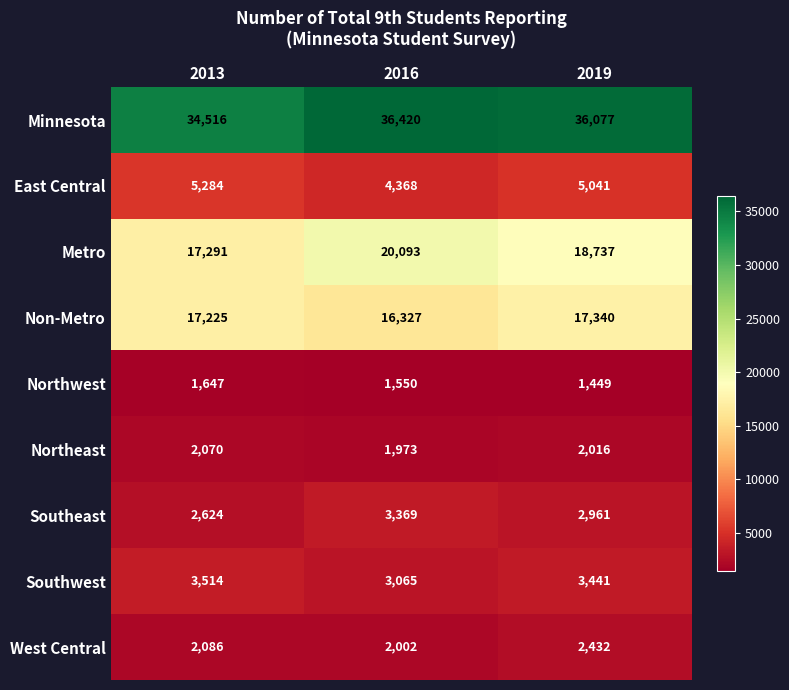

Rank the series by their maximum value, from lowest to highest.

Northwest, Northeast, West Central, Southeast, Southwest, East Central, Non-Metro, Metro, Minnesota